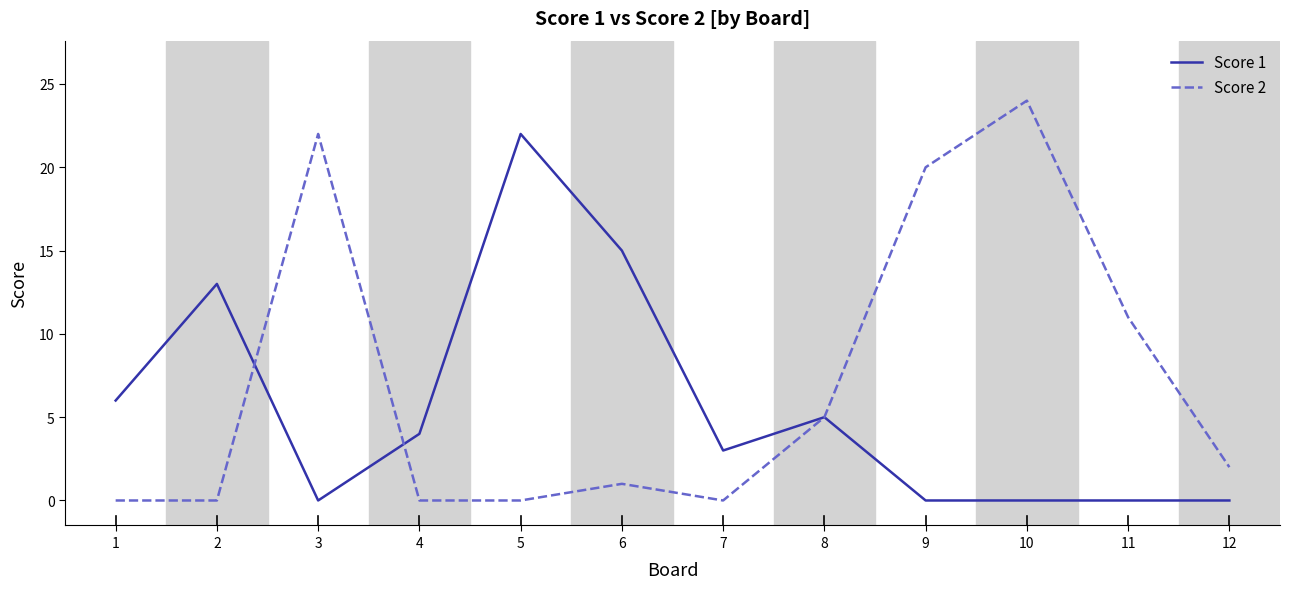

What is the total value across all series at 7?

3